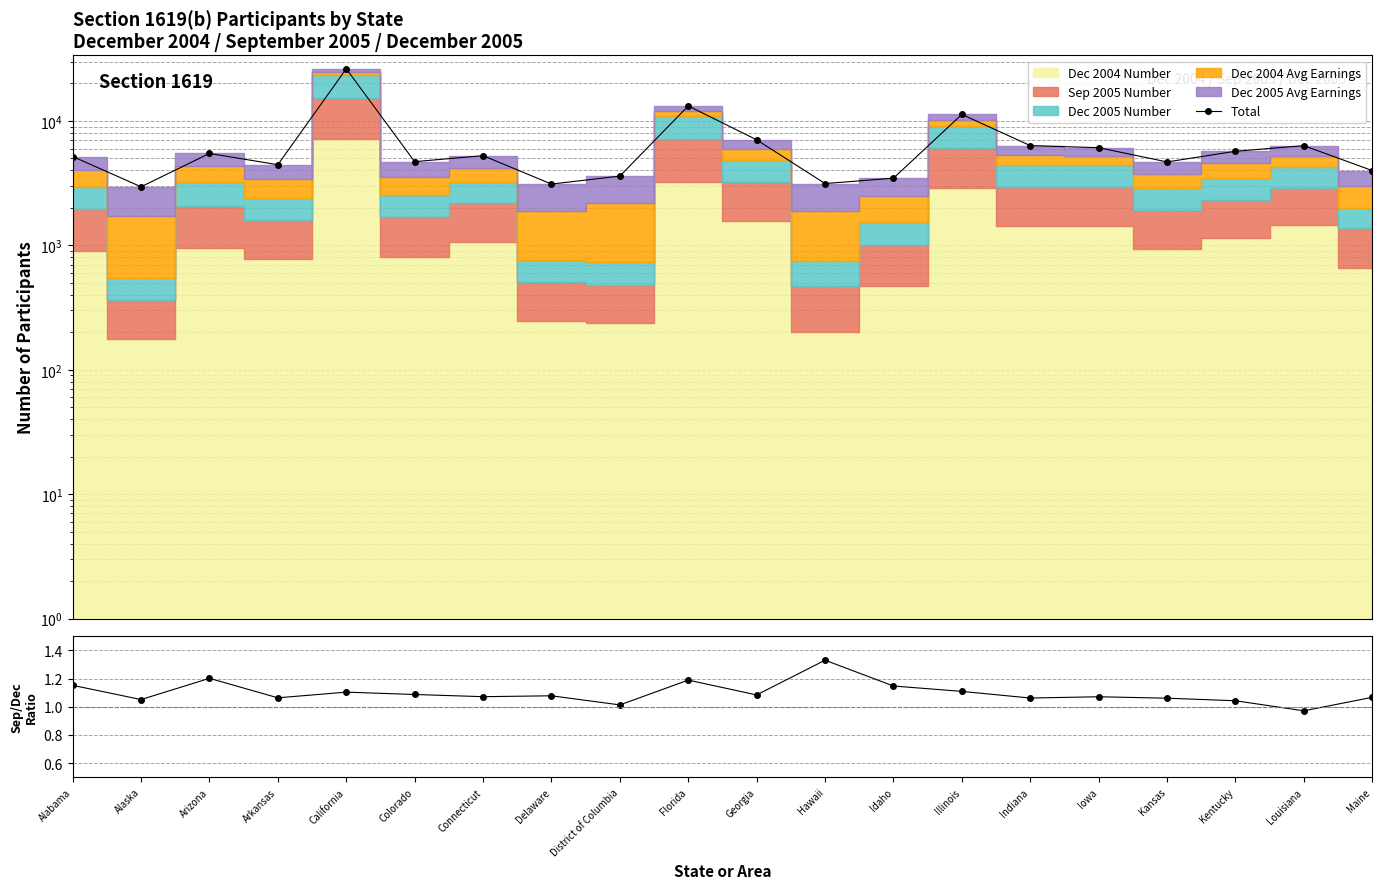

What position from the left is Alabama?

1